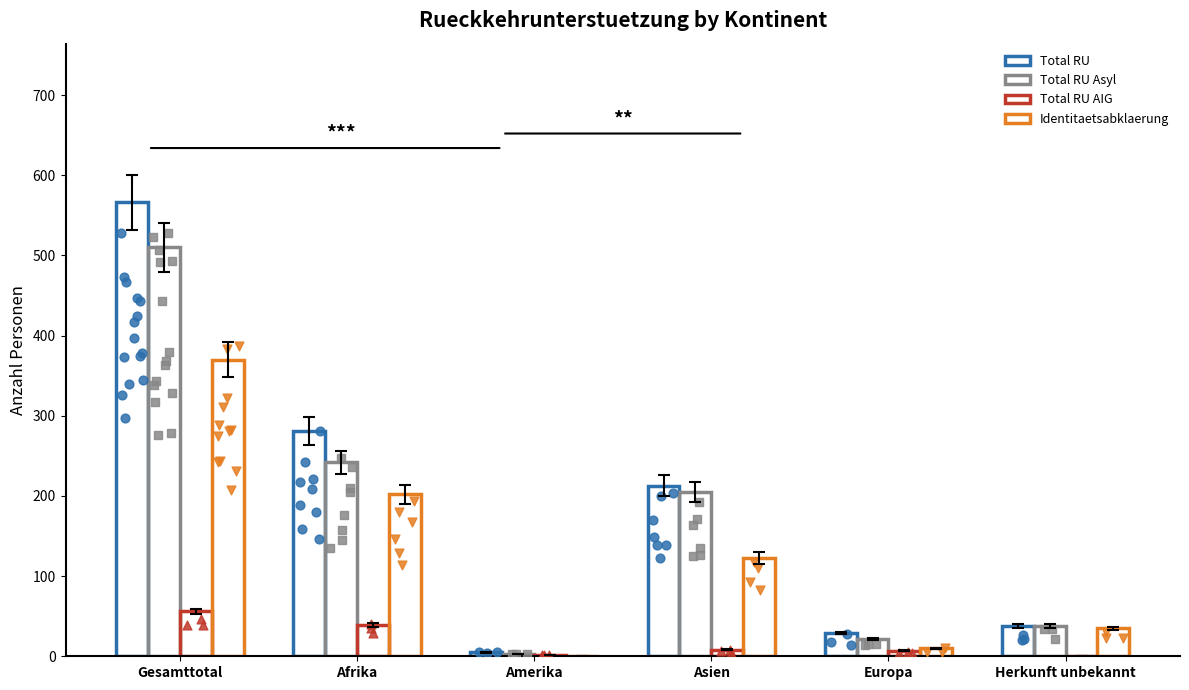

Which series reaches the minimum Y coordinate?

Total RU AIG